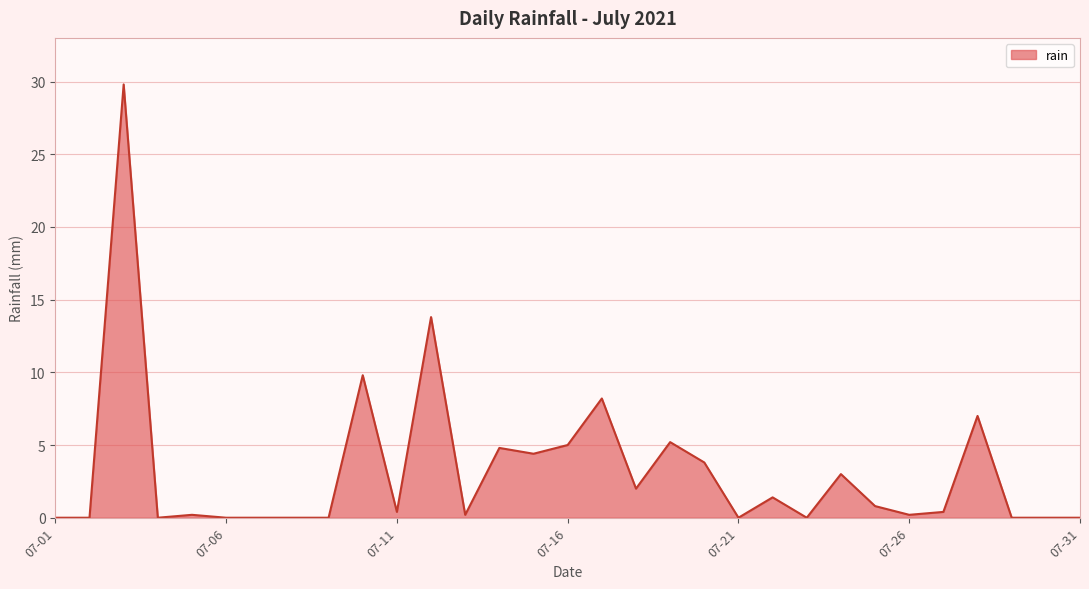

What is the difference between the maximum and minimum values?

29.8